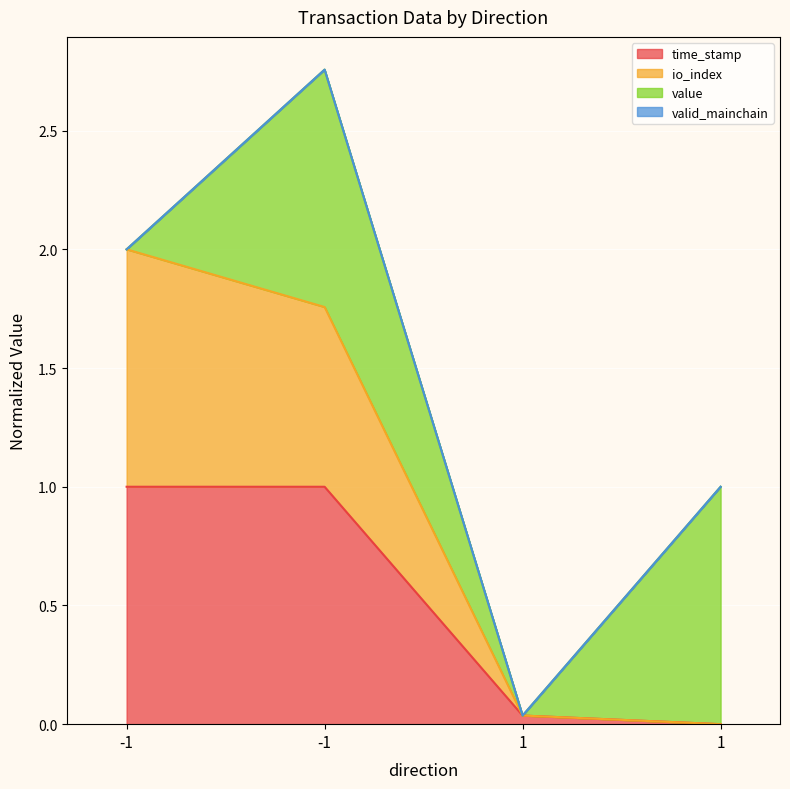

Between 1 and -1, which is larger?

-1